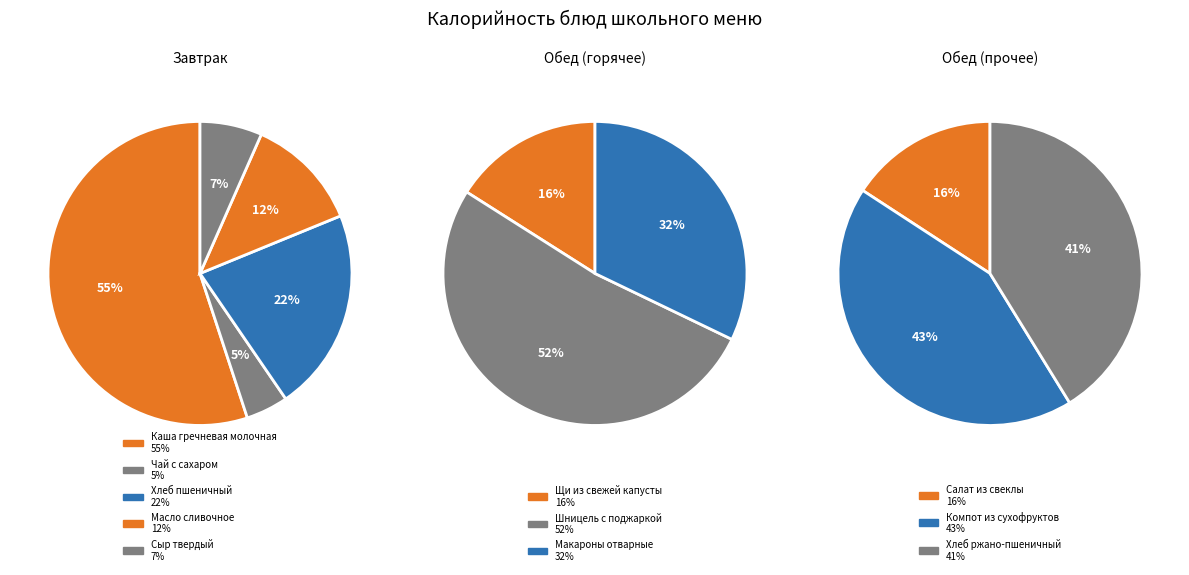

Between Каша гречневая молочная and Хлеб ржано-пшеничный, which is larger?

Каша гречневая молочная